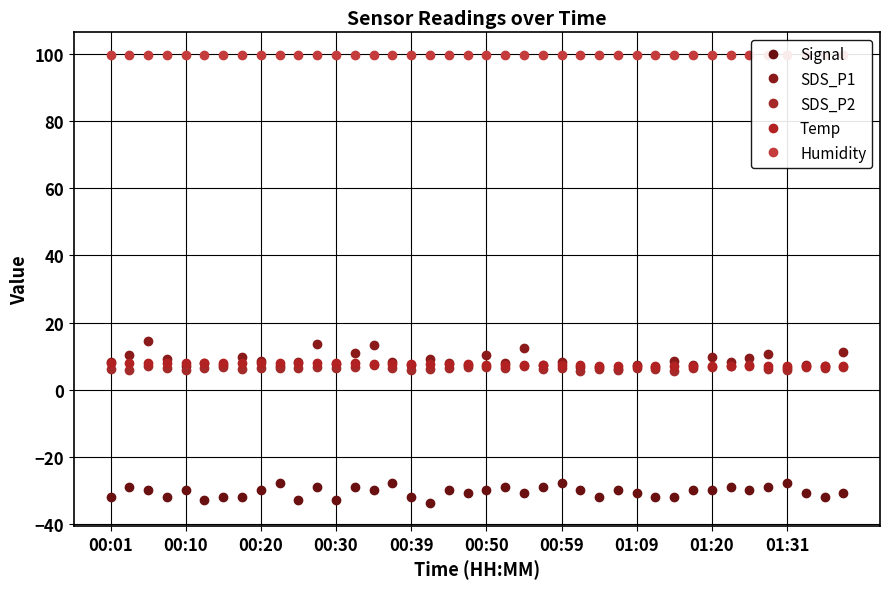

How many lines are shown in the chart?

5